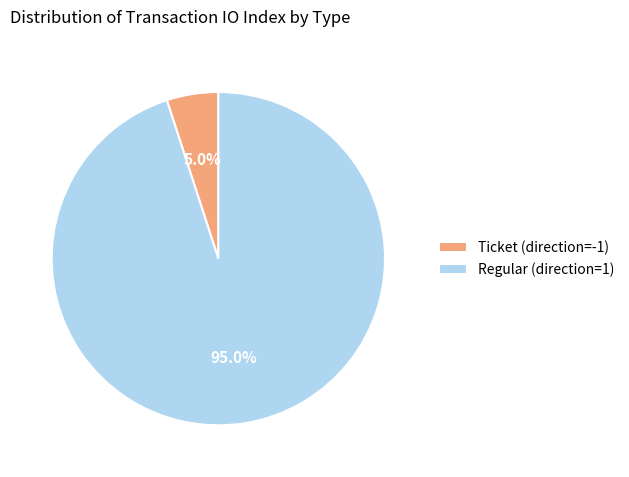

What is the ratio of the value at Regular (direction=1) to the value at Ticket (direction=-1)?

19.0